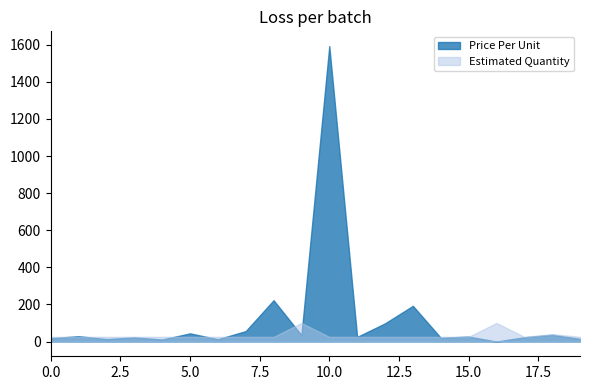

Does the chart display data point markers on the line(s)?

No